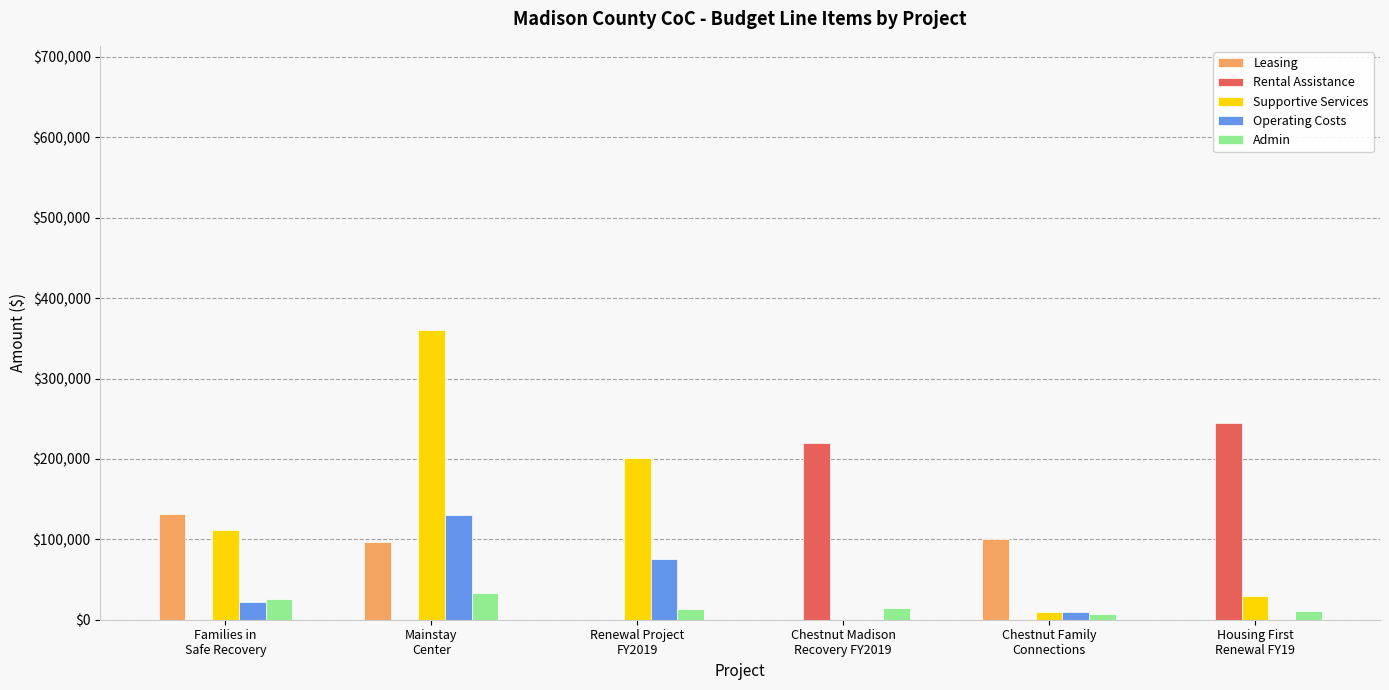

What is the spread (max minus min) of values at Families in
Safe Recovery?

131371